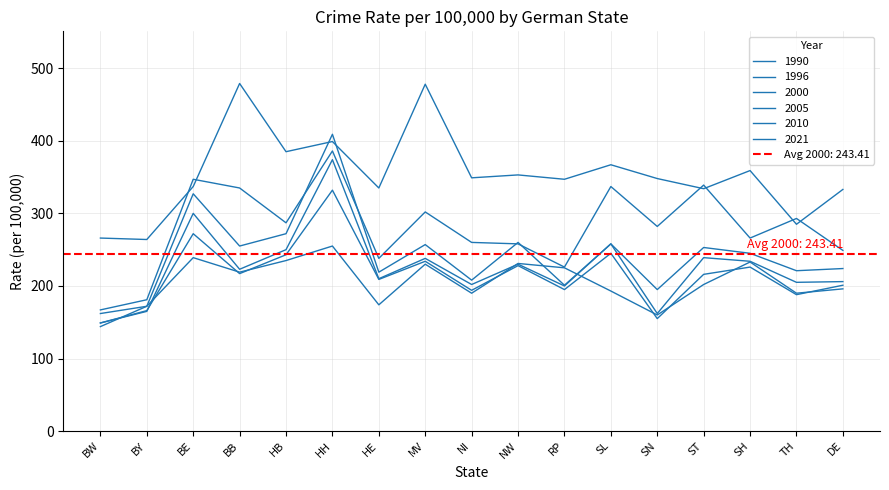

What position from the left is HE?

7